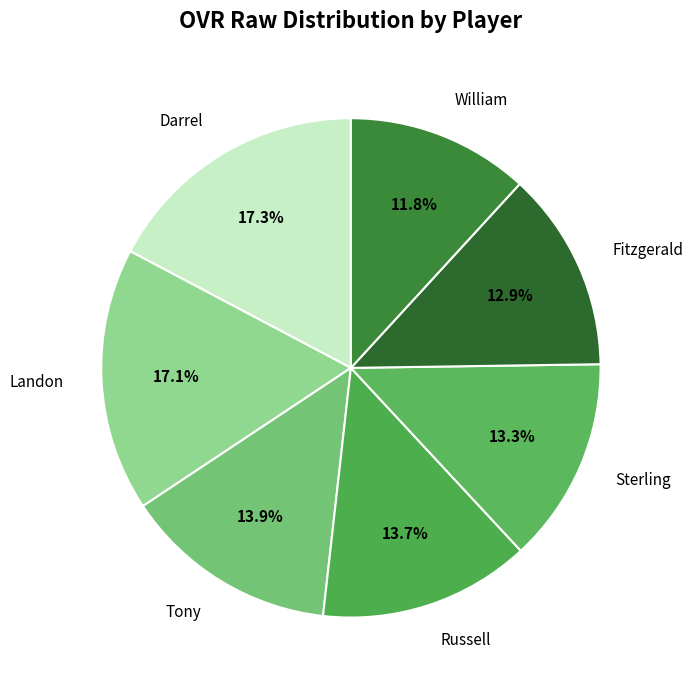

Does Darrel account for over 50% of the chart?

No